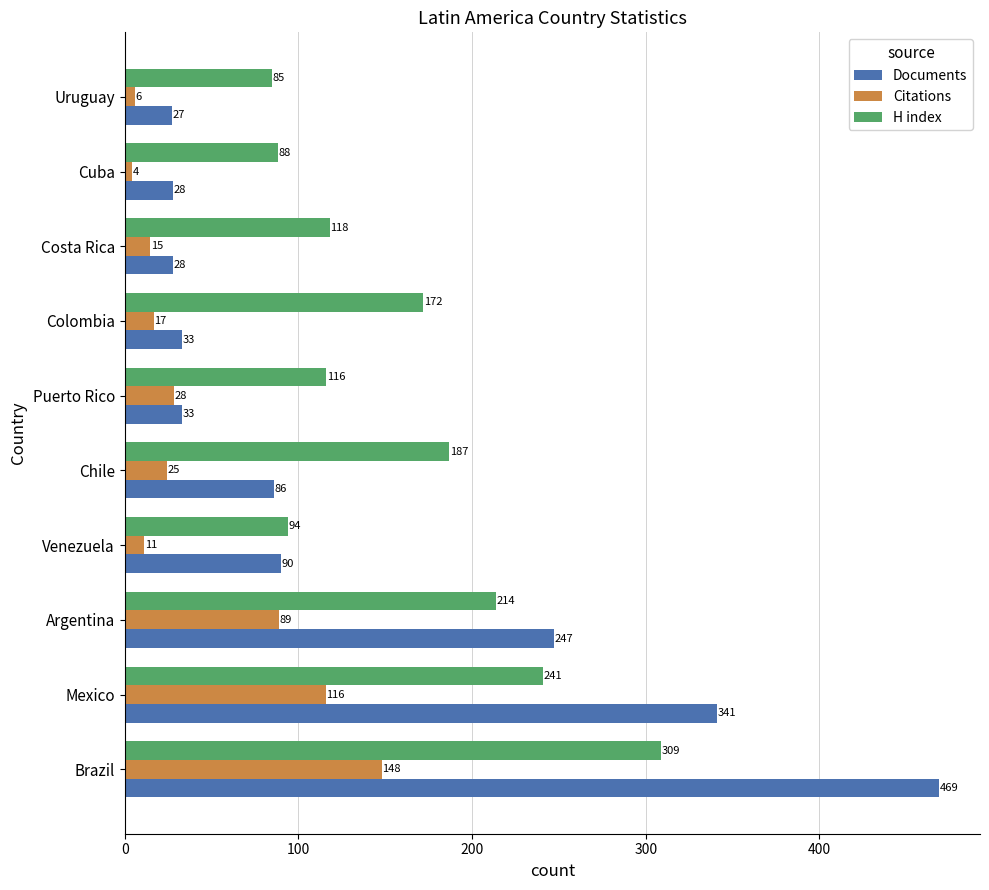

What is the difference between the maximum and minimum values in the H index series?

224.0